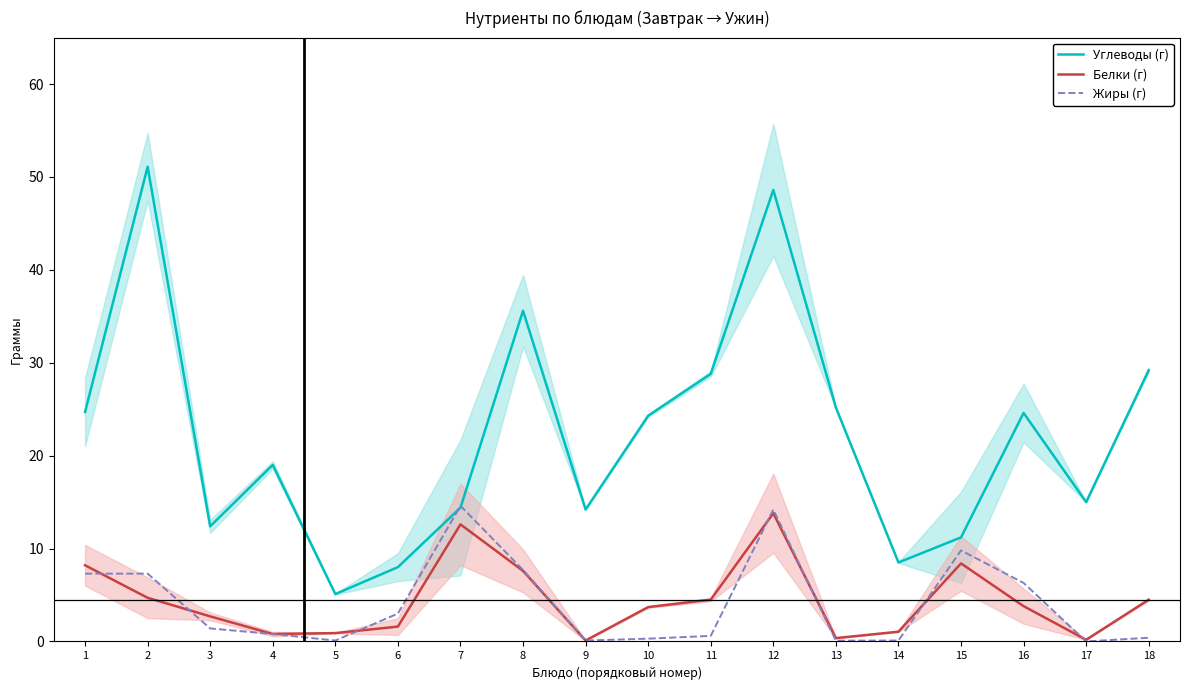

What is the difference between the maximum and second lowest values in the Углеводы (г) series?

43.1